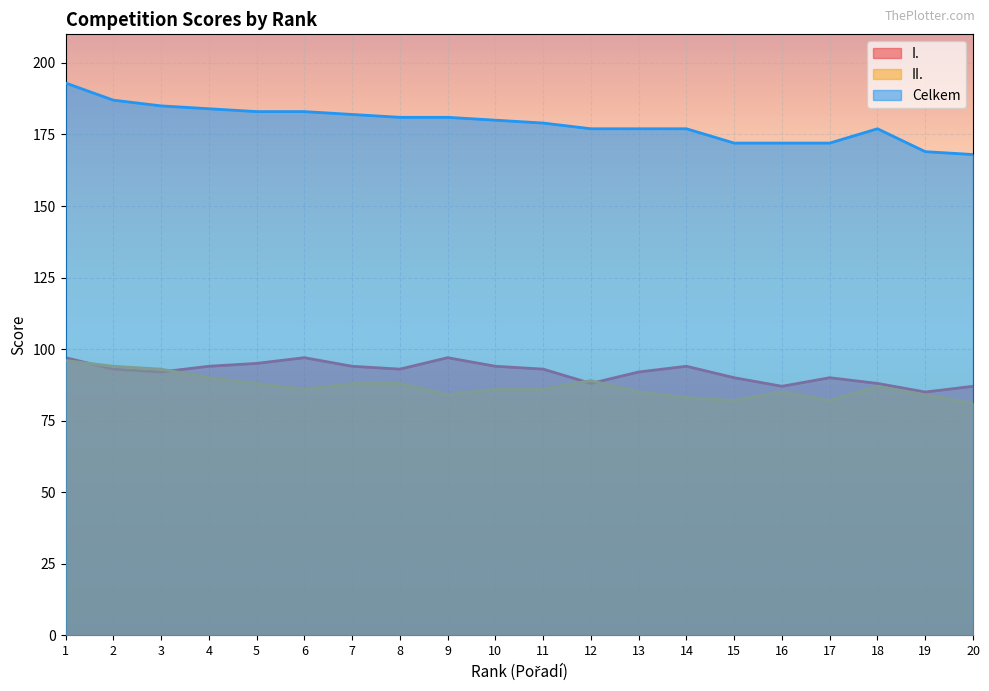

Is the value of Celkem at 2 greater than the value of I. at 17?

Yes